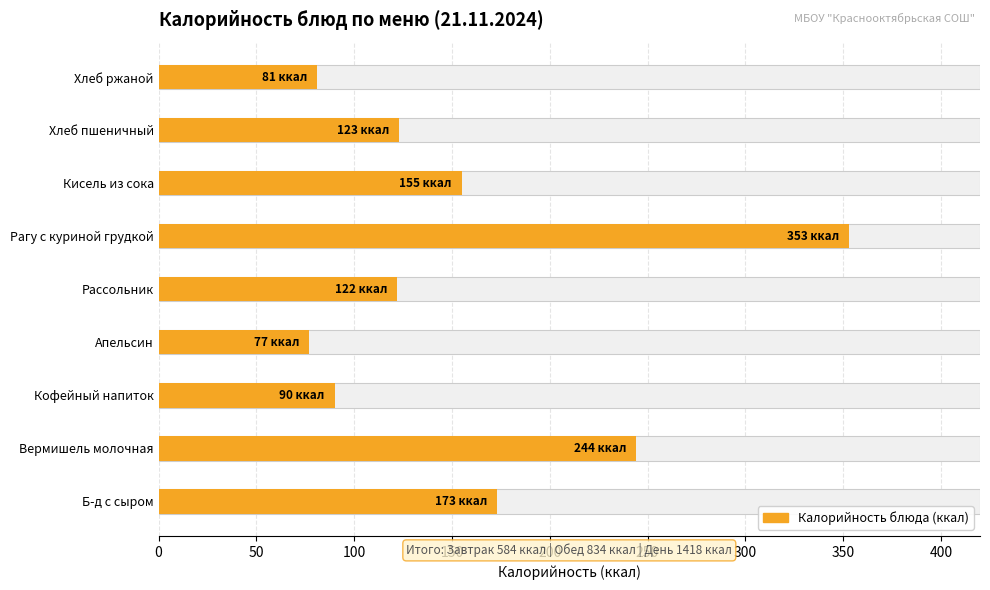

What is the minimum value shown in the chart?

77